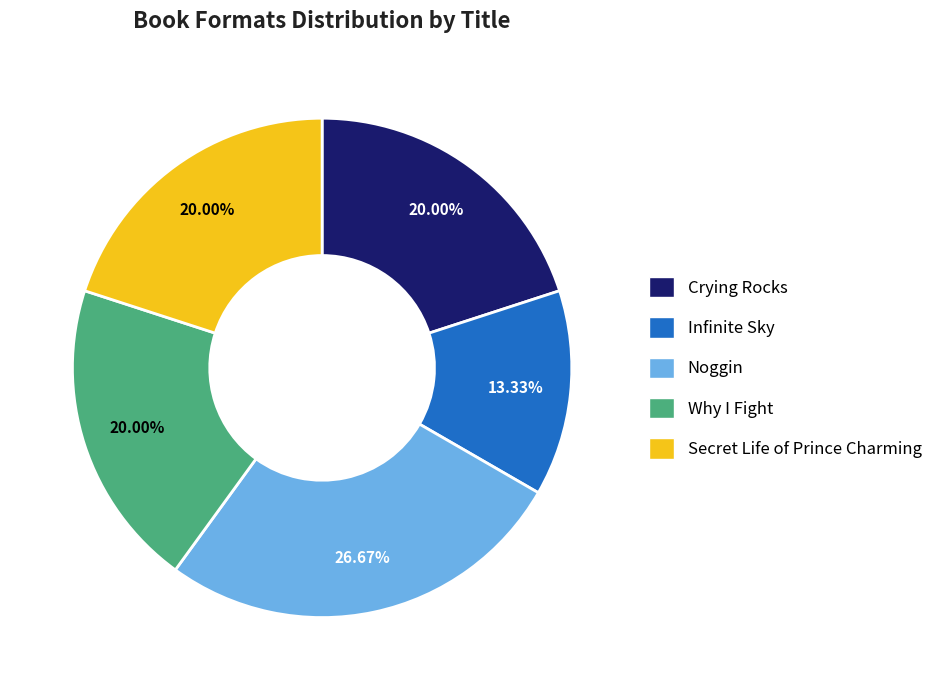

What is the total percentage of Why I Fight and Infinite Sky?

33.3%